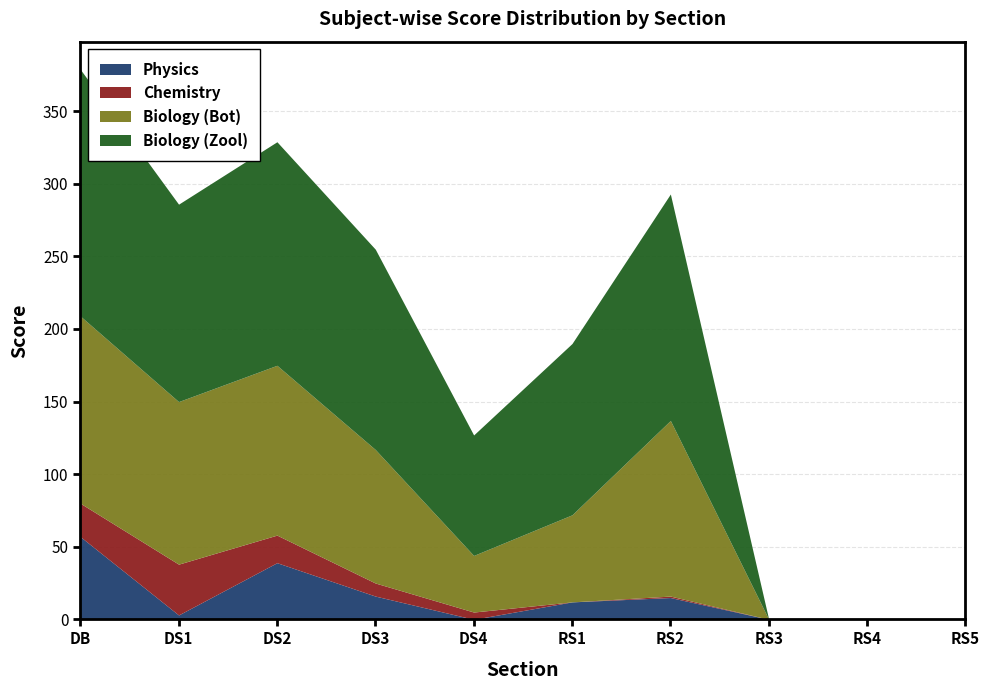

Between DB and RS5, which series saw the biggest shift?

Biology (Zool)